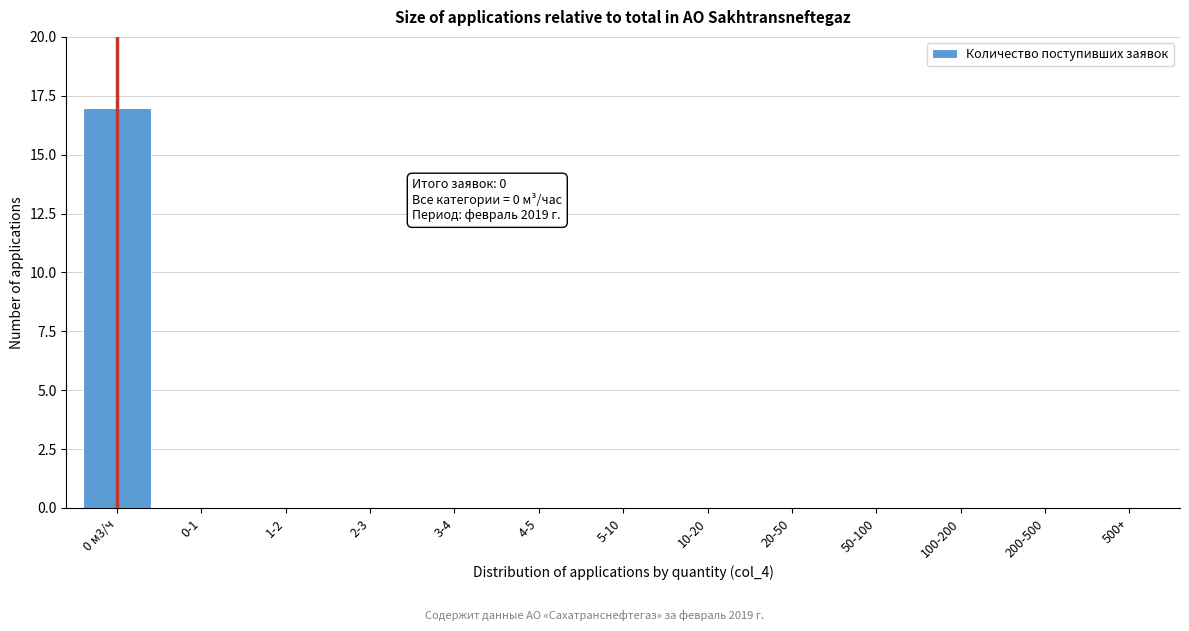

Reading left to right, list all the values displayed in this chart.

0 м3/ч=17	0-1=0	1-2=0	2-3=0	3-4=0	4-5=0	5-10=0	10-20=0	20-50=0	50-100=0	100-200=0	200-500=0	500+=0